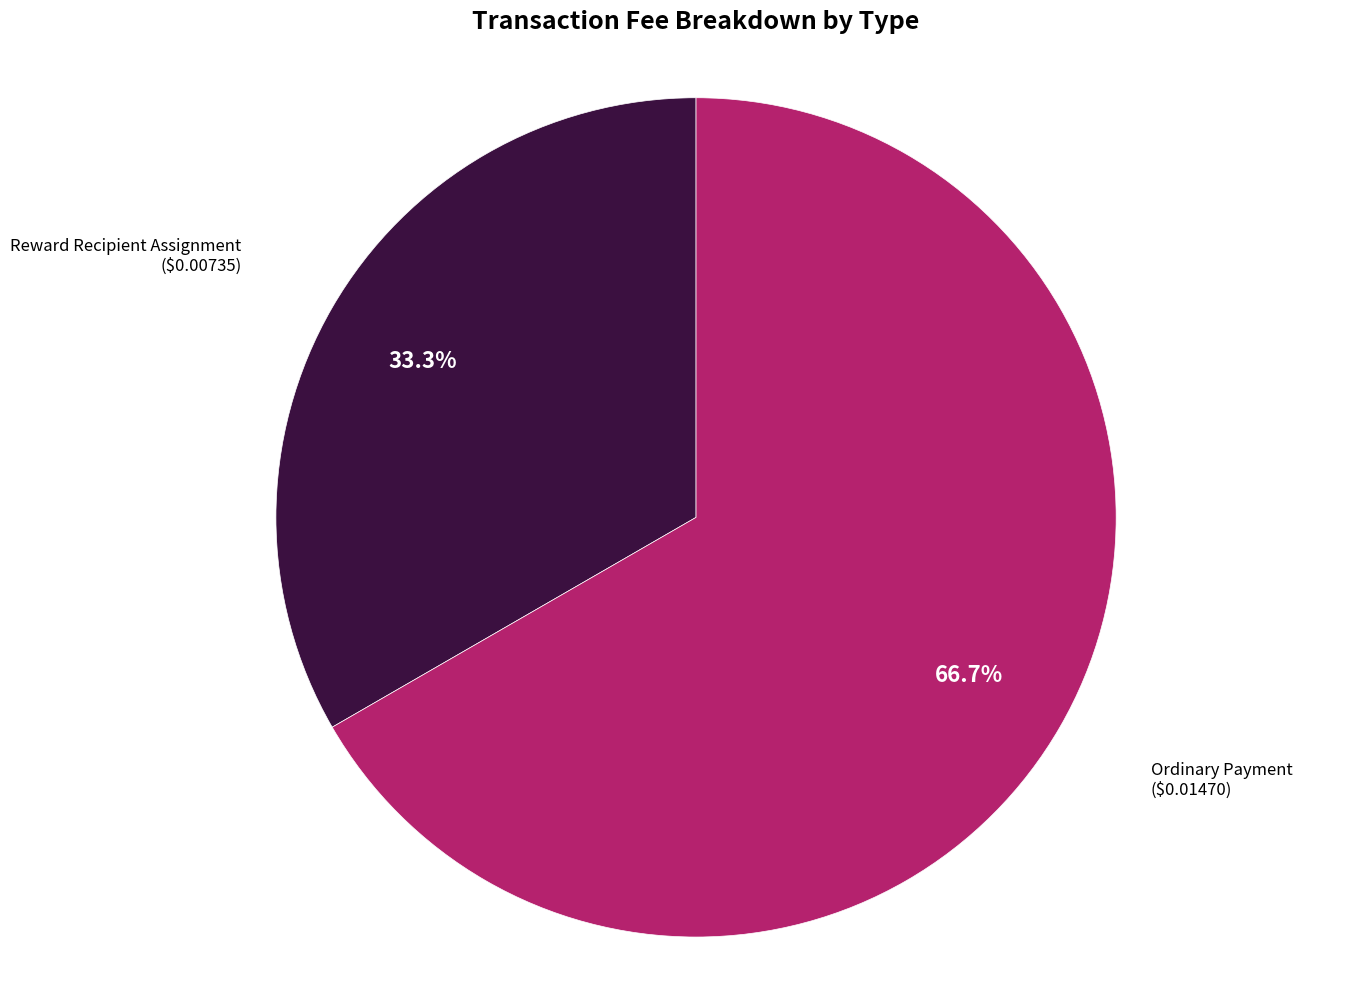

To the nearest percent, what is the average slice percentage?

50%